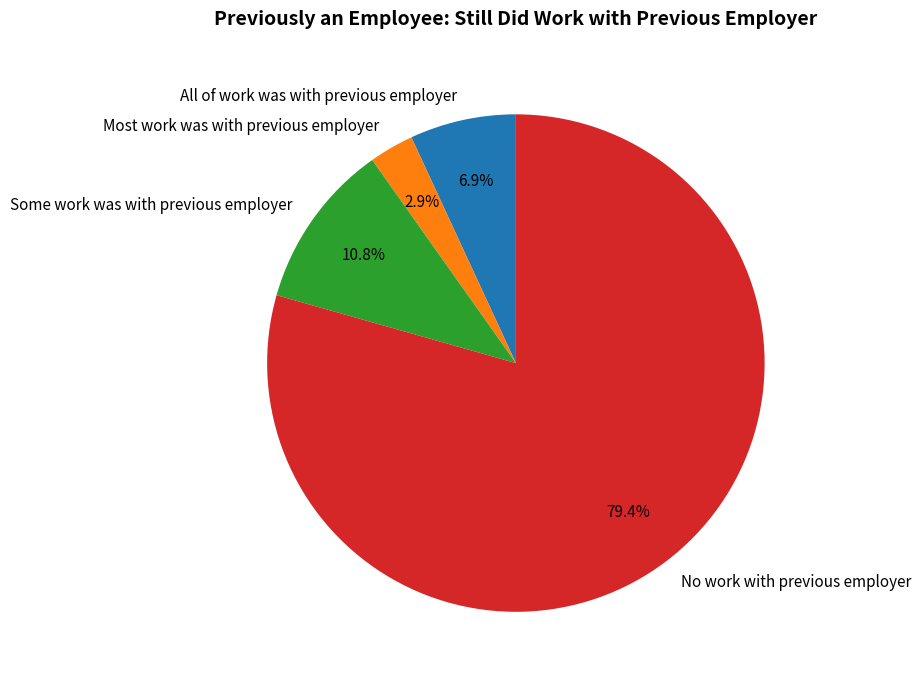

How many slices are in this pie chart?

4